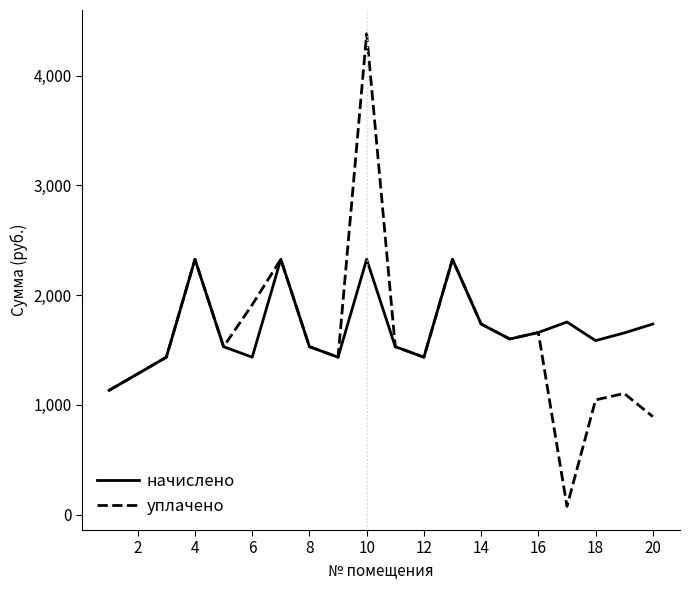

Rank the series by their maximum value, from lowest to highest.

начислено, уплачено